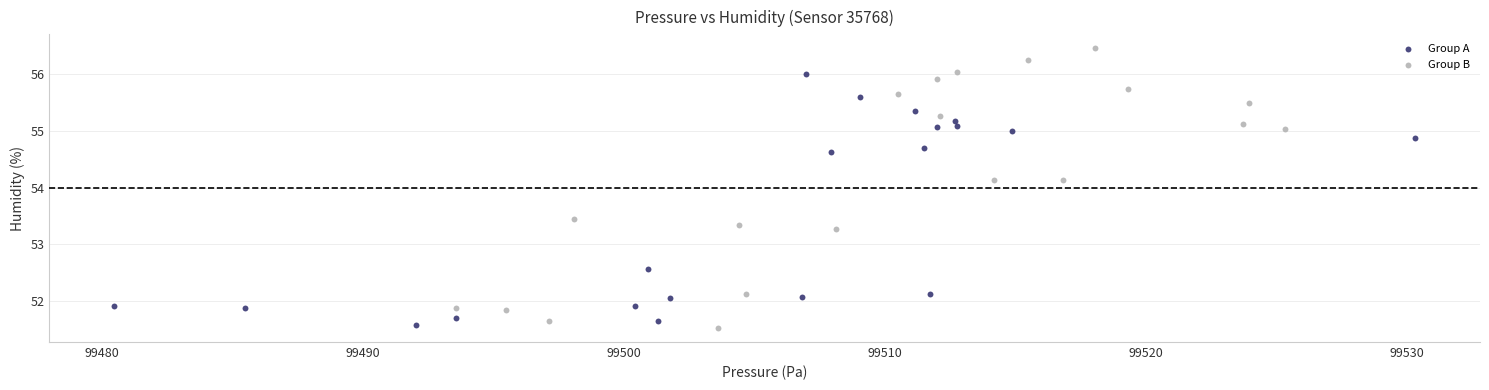

What are all the series names shown in the legend?

Group A, Group B